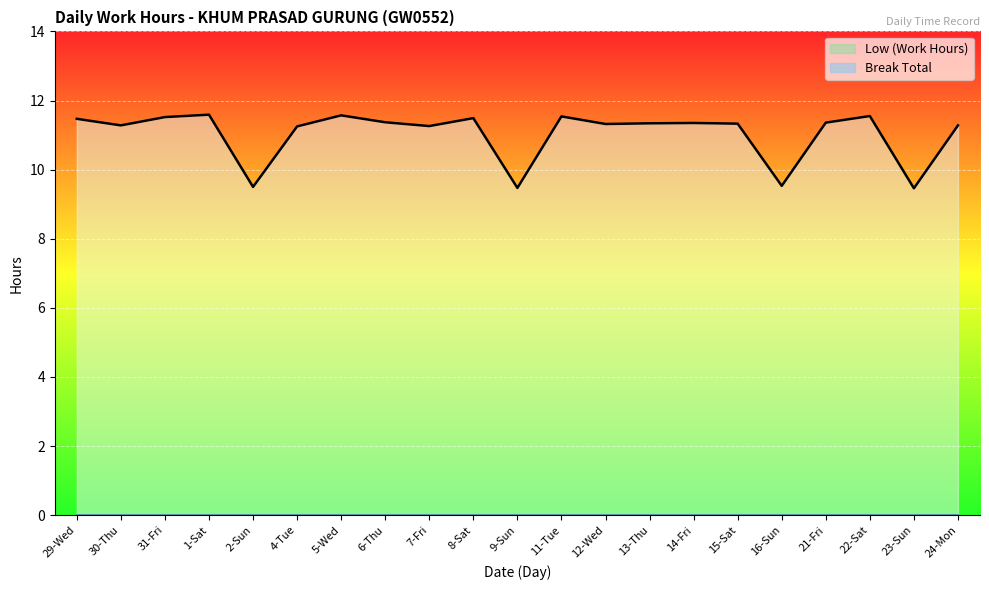

What is the maximum value shown in the chart?

11.6